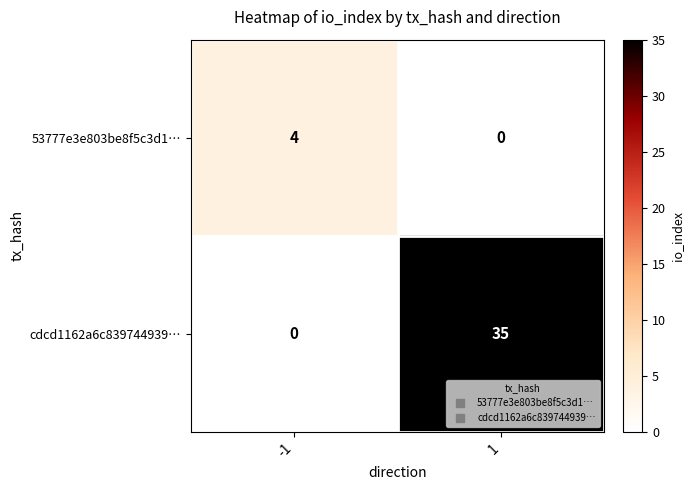

The cdcd1162a6c839744939… series shows 13 at -1. True or false?

False